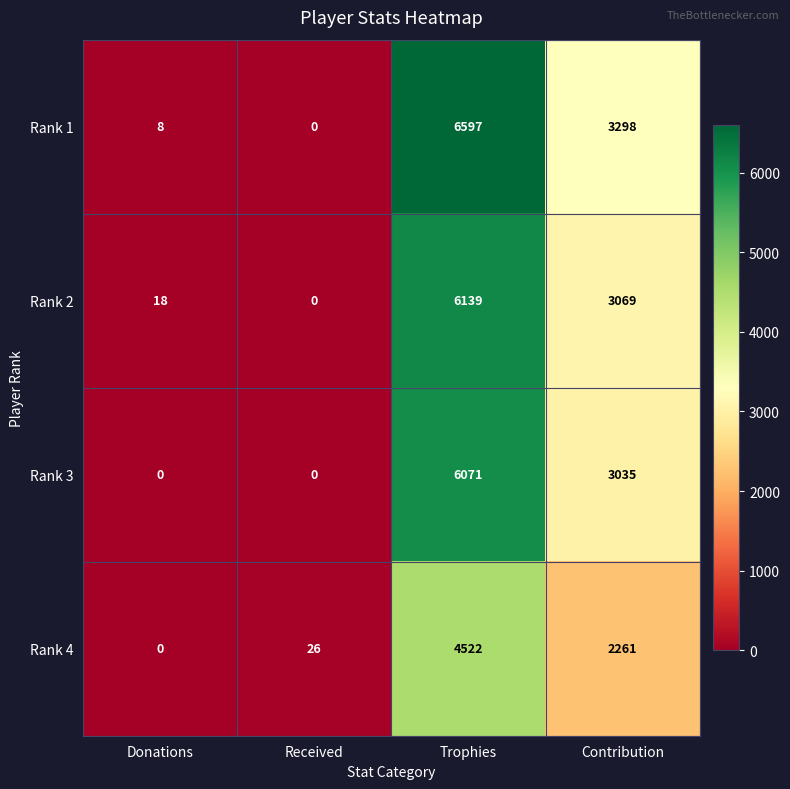

True or false: Rank 4 has a value of 4522 at Trophies.

True